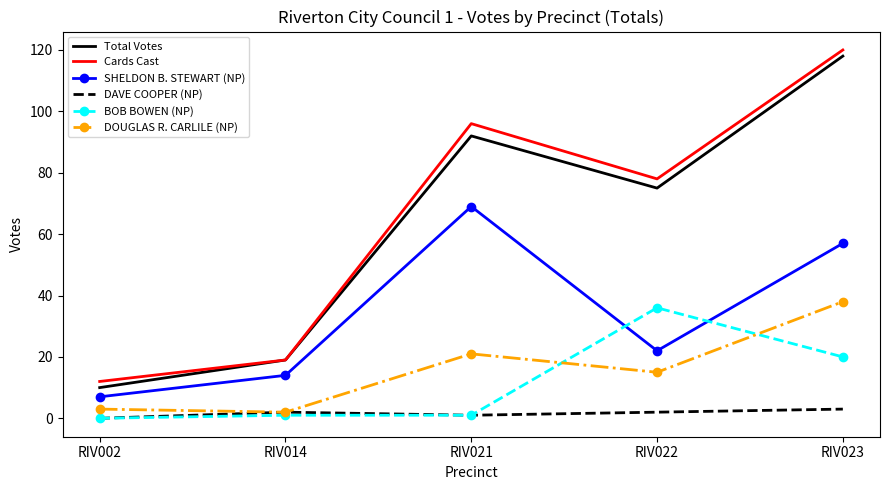

Is it true that BOB BOWEN (NP) equals 36 at RIV022?

True